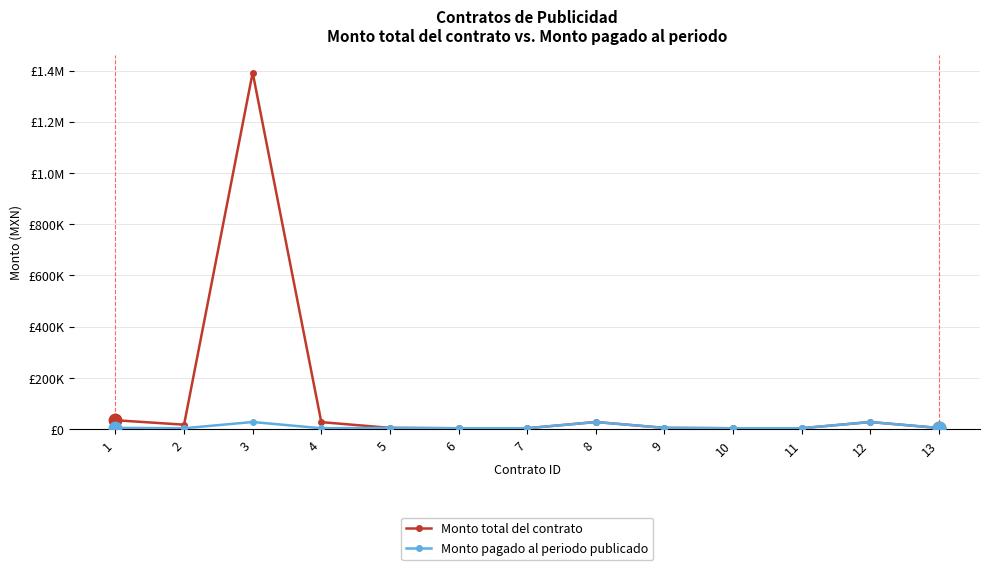

Is this an area chart (filled region under the line)?

No